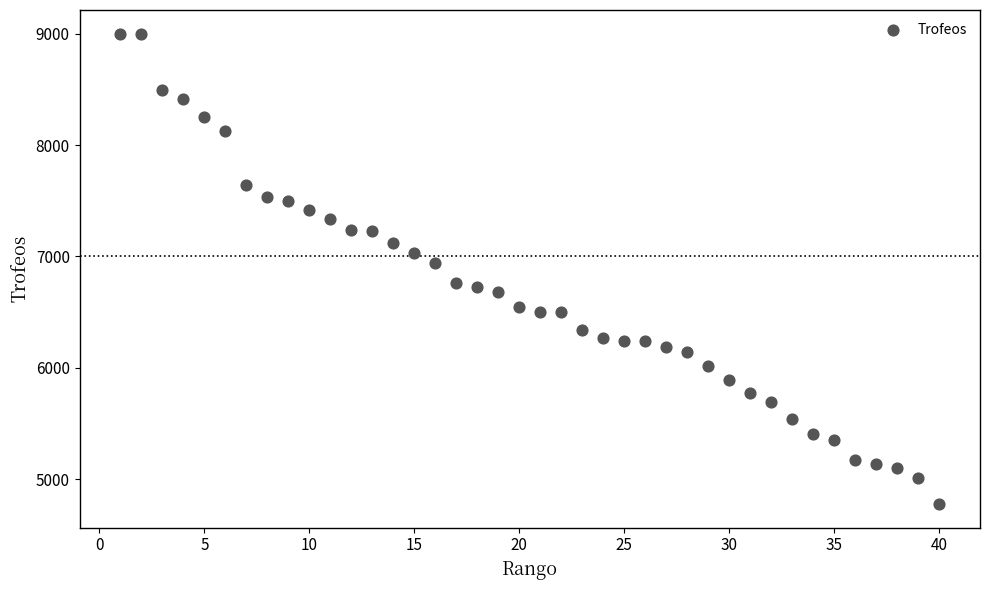

What Y value in the scatter plot is closest to 6889?

6942